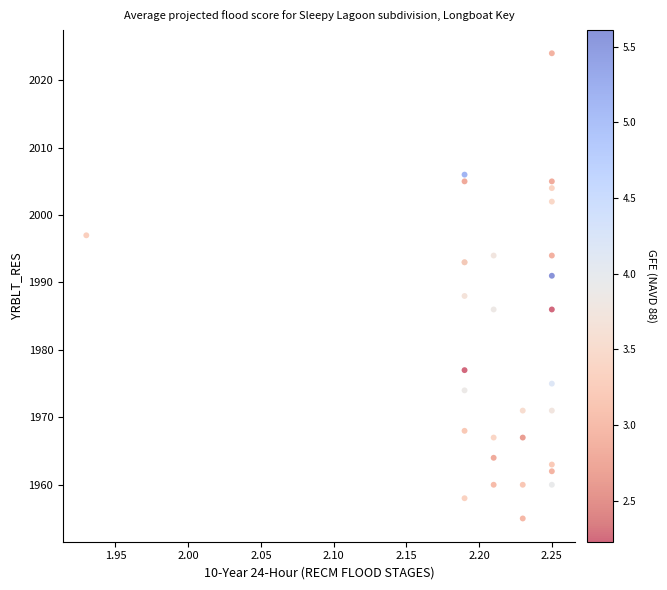

What Y value in the scatter plot is closest to 1989?

1988